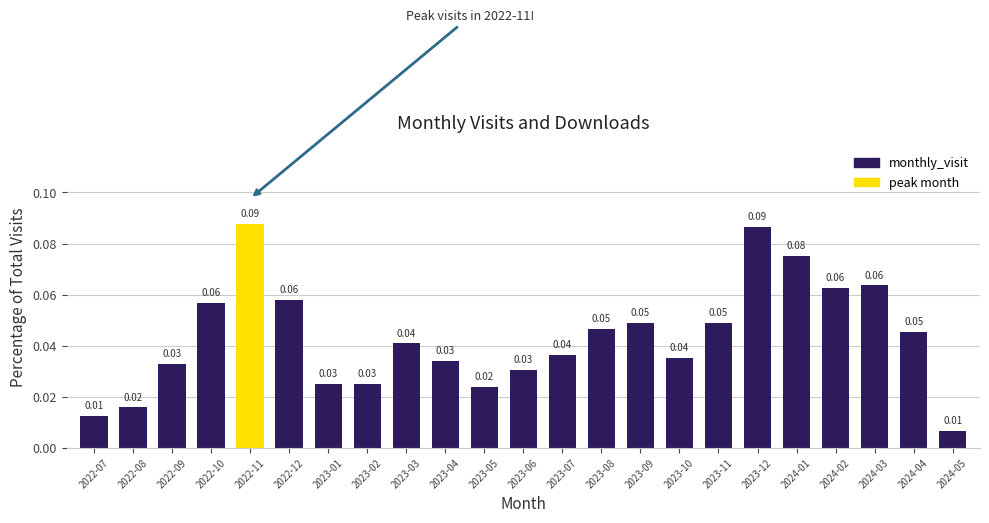

Which has a higher value, 2022-09 or 2023-11?

2023-11